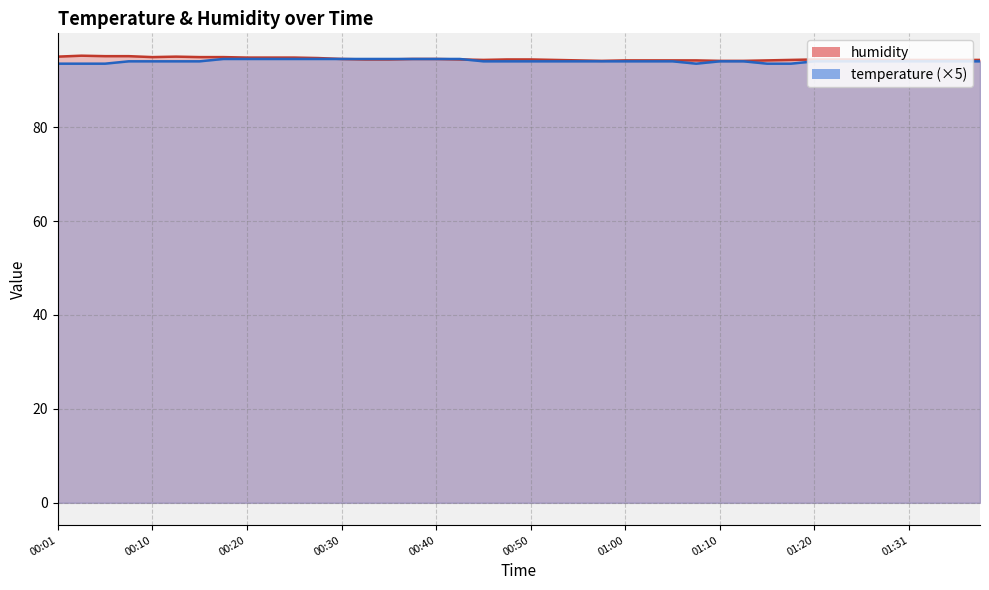

Is it true that humidity equals 95.1 at 00:08?

True